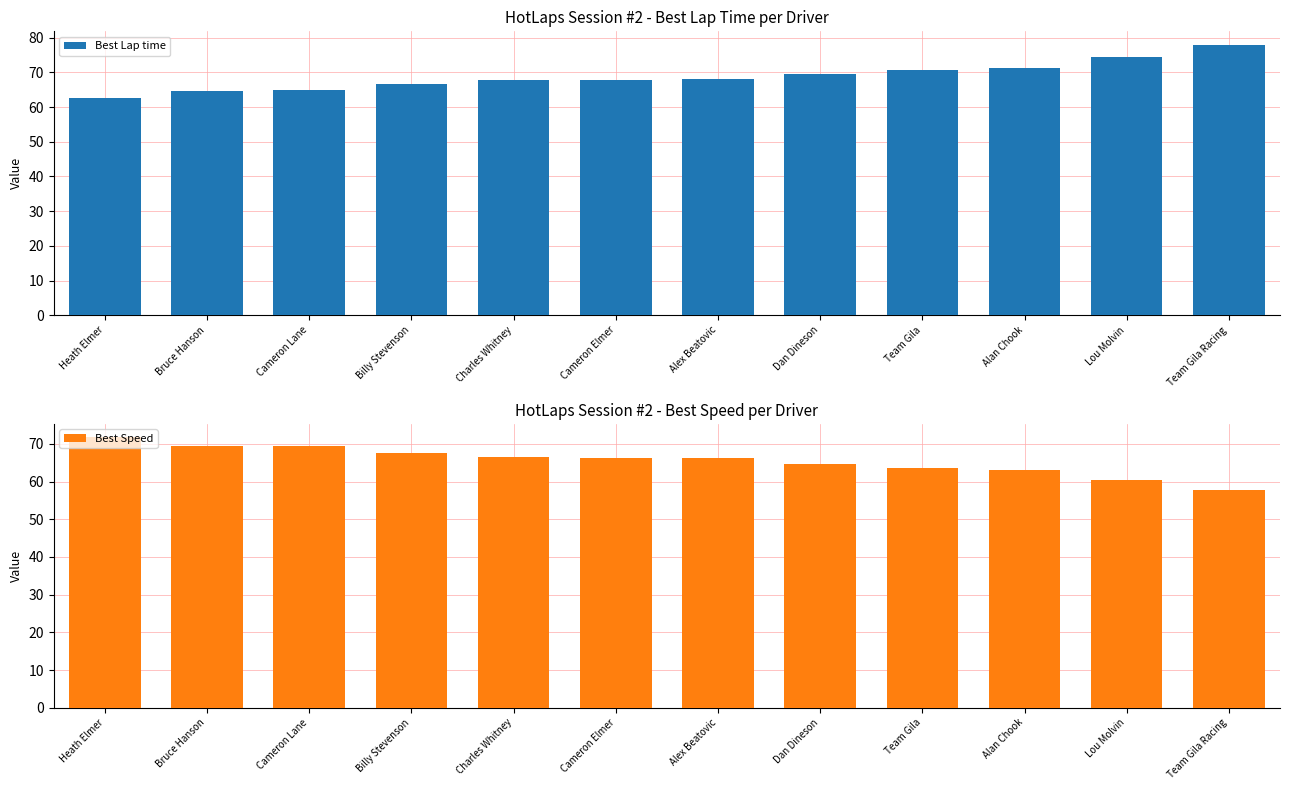

What is the value of the Best Lap time bar at the 8th from the left?

69.5